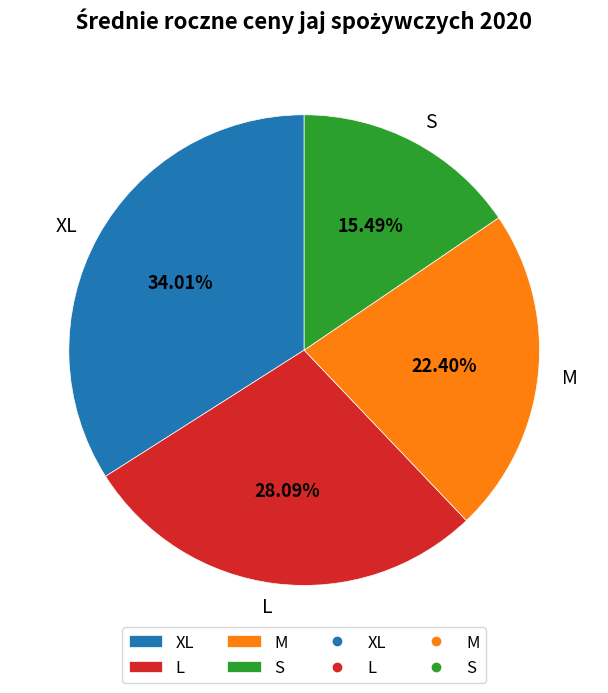

To the nearest percent, what is the difference between the S and XL slice percentages?

19%